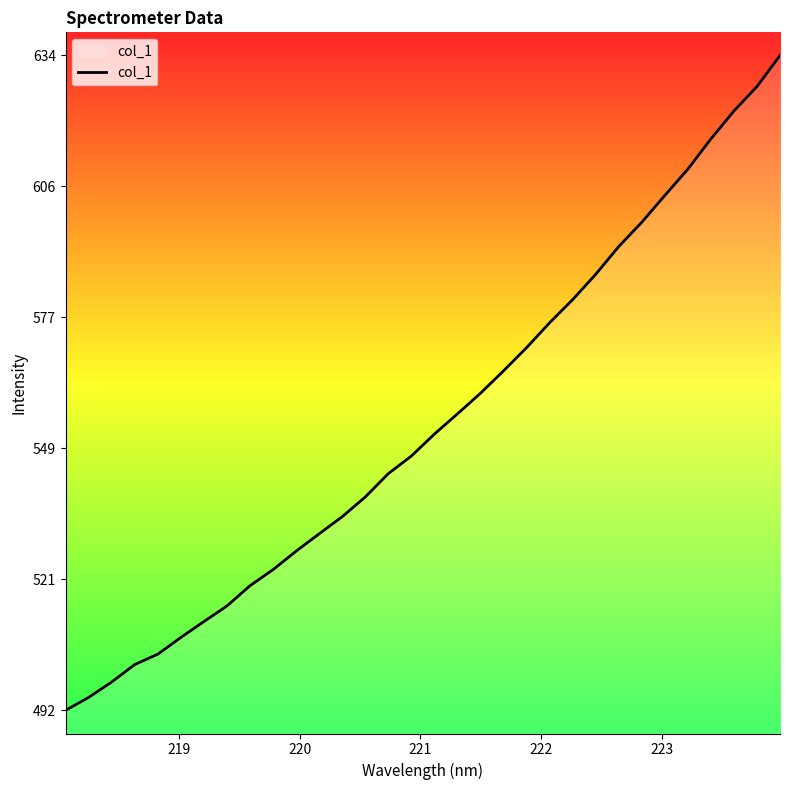

What is the greatest value displayed?

633.9